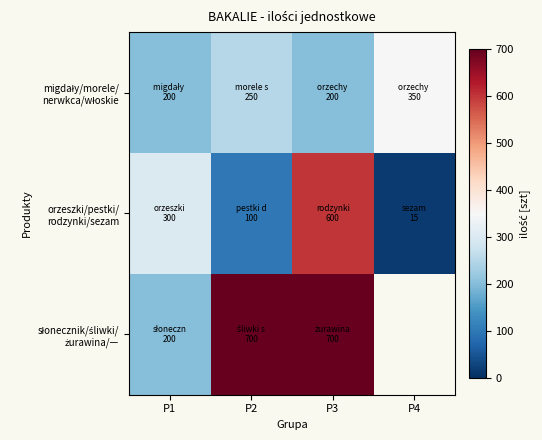

What is the sum of the słonecznik/śliwki/ żurawina/— values at P3 and P1?

900.0